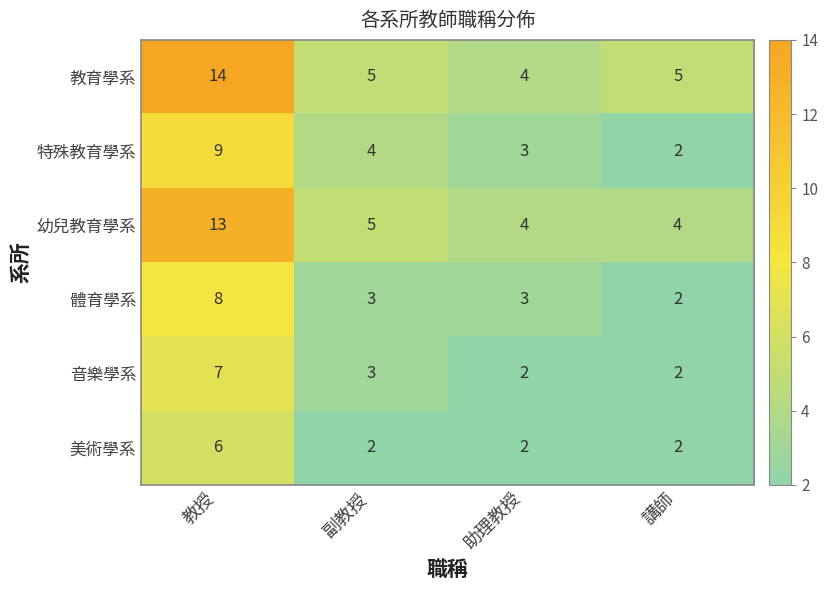

Rank the series by their maximum value, from lowest to highest.

美術學系, 音樂學系, 體育學系, 特殊教育學系, 幼兒教育學系, 教育學系